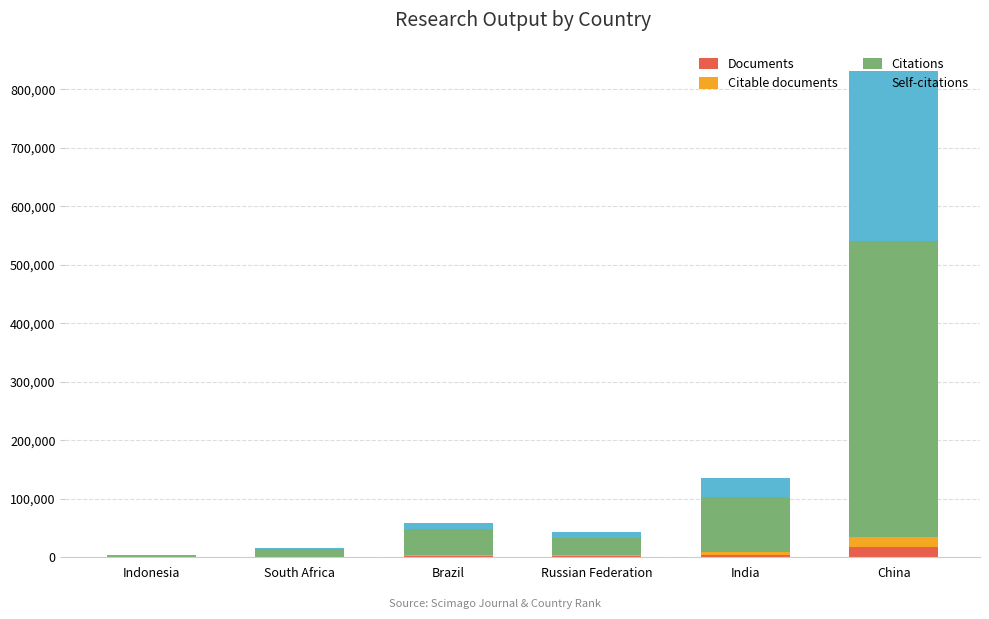

What is the sum of all Documents values?

26086